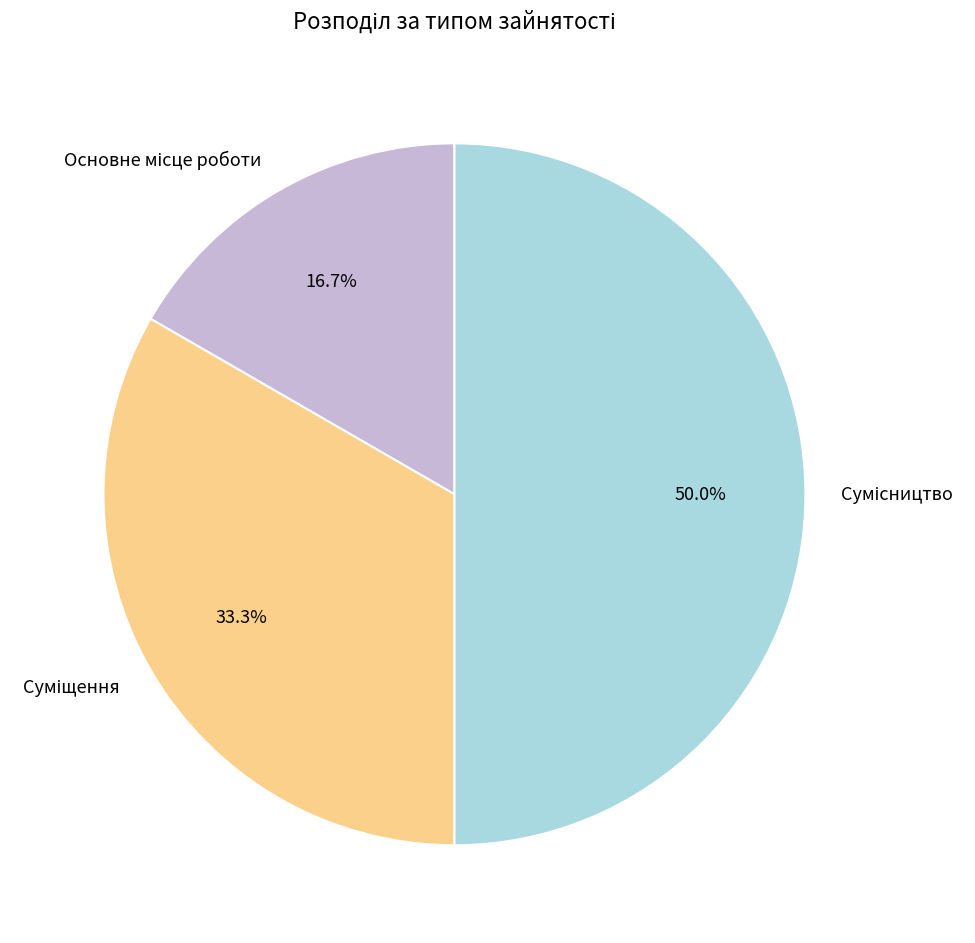

Rank the categories by value from lowest to highest.

Основне місце роботи, Суміщення, Сумісництво